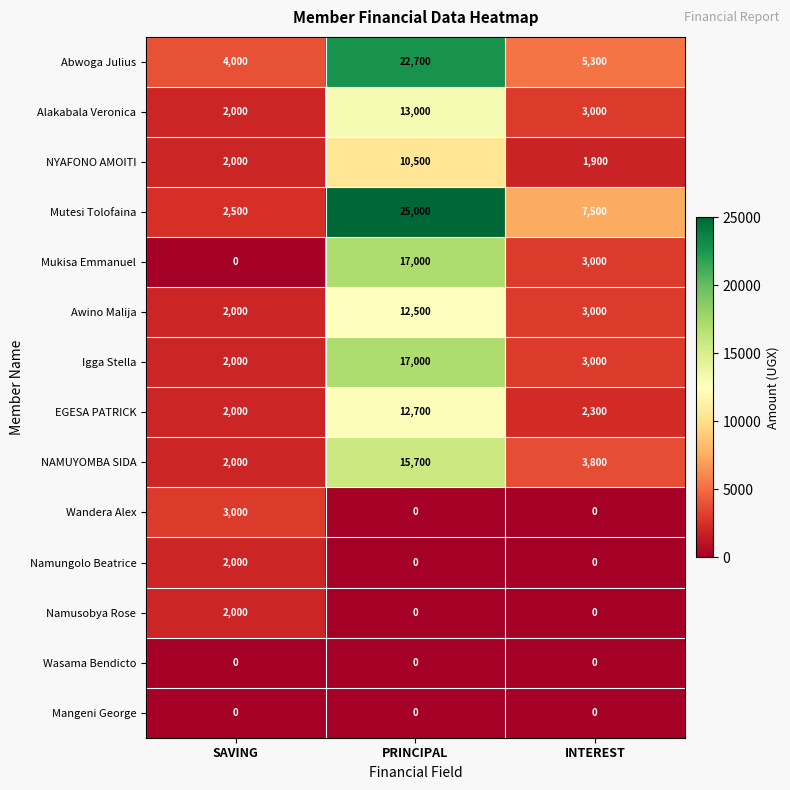

True or false: EGESA PATRICK has a value of 2000 at SAVING.

True